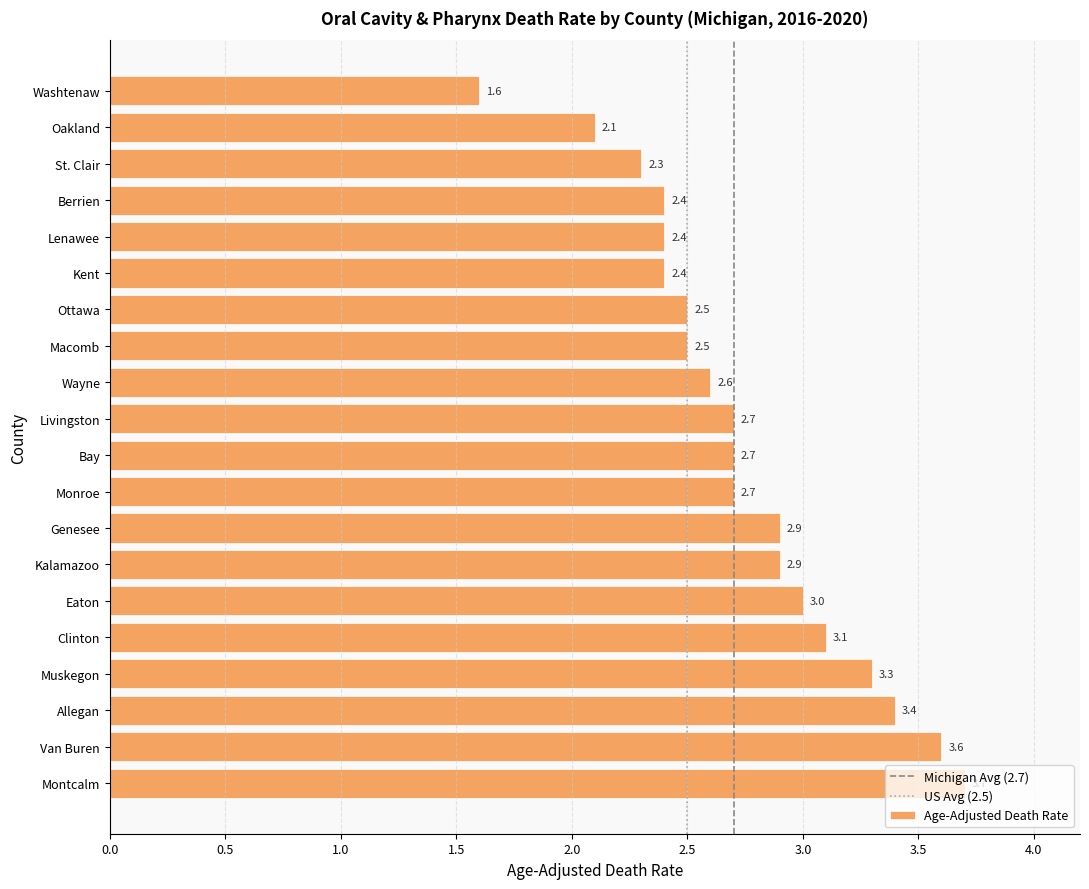

What is the label of the 15th bar from the bottom?

Kent